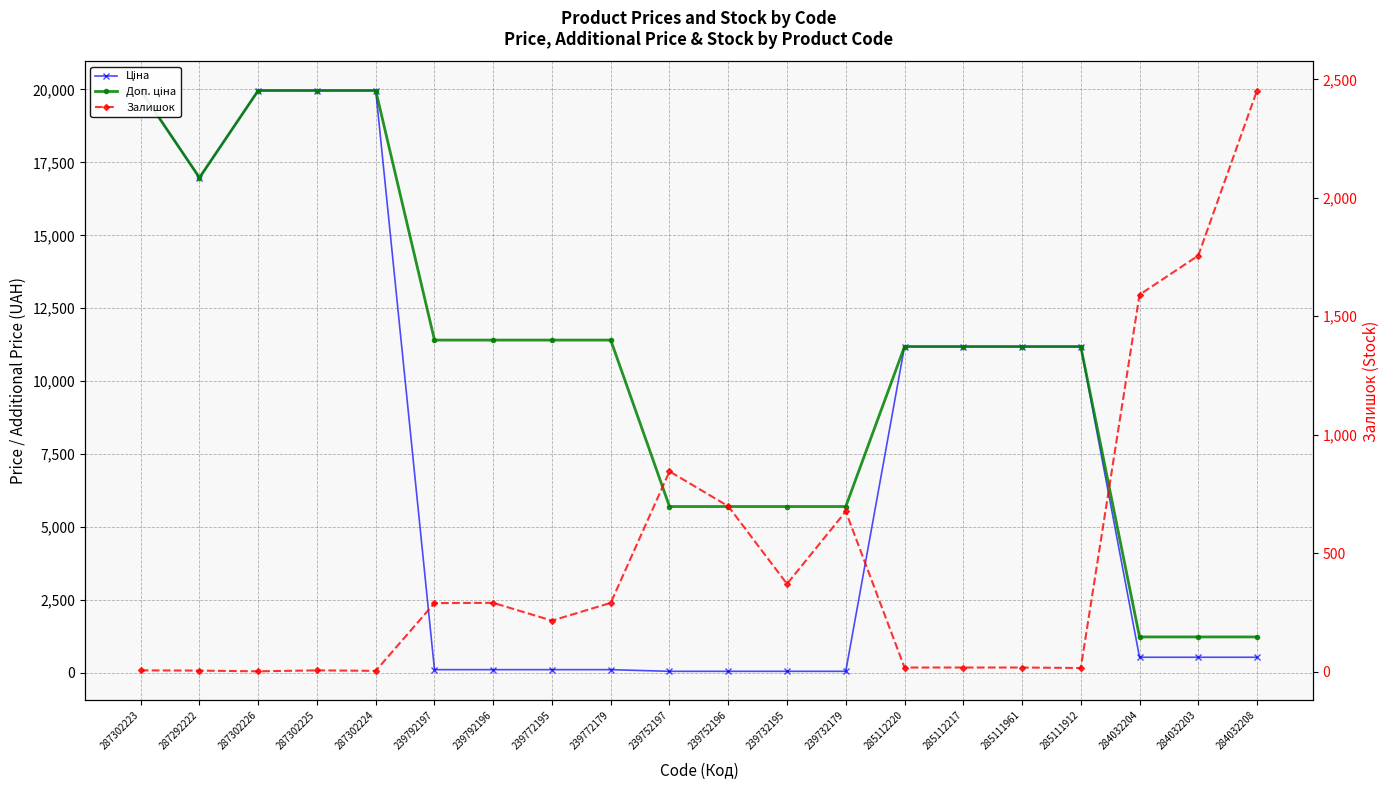

Which has a higher value, 287302226 or 239732195?

287302226